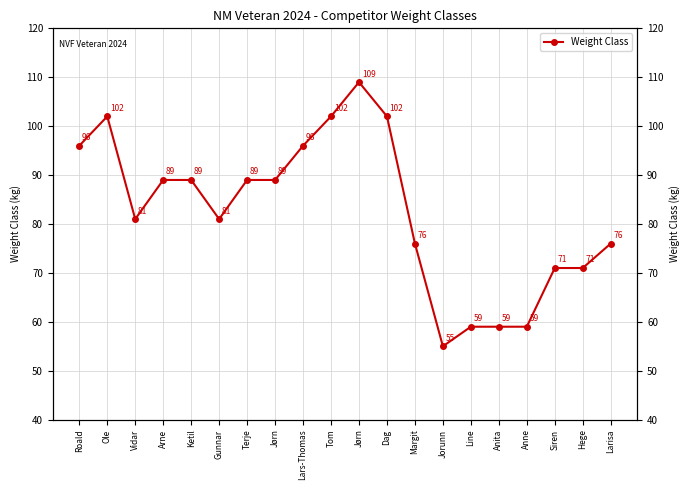

What is the value of the 16th point from the left?

59